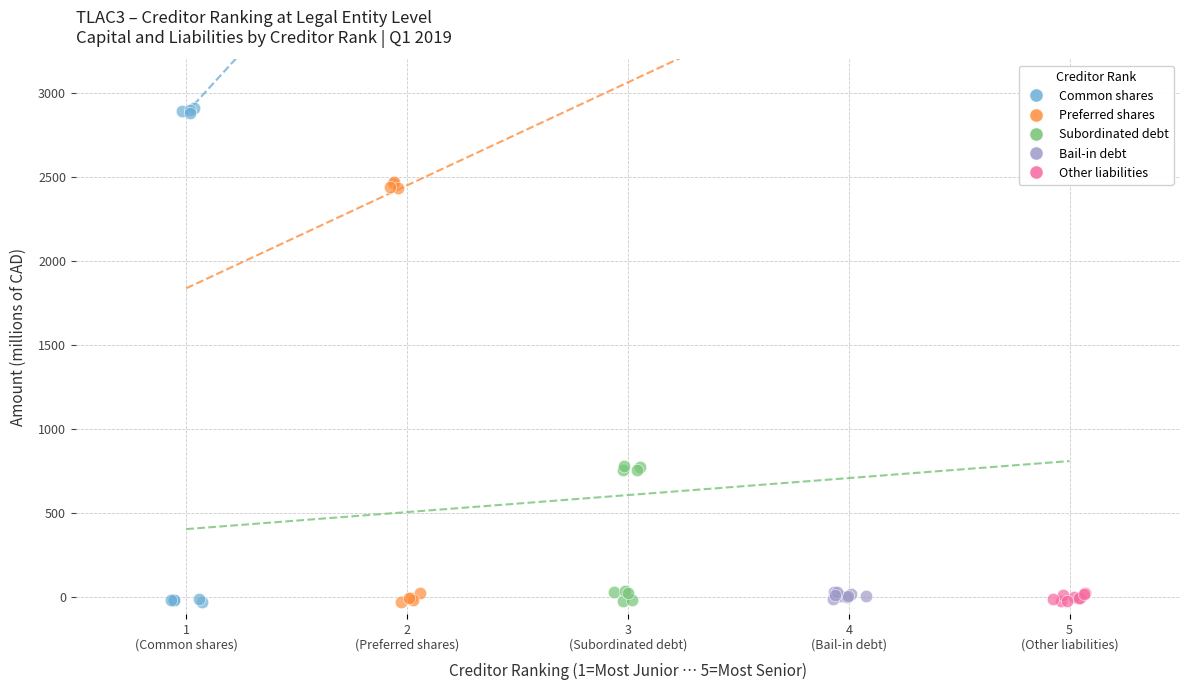

Which series has the widest spread of Y values?

Common shares